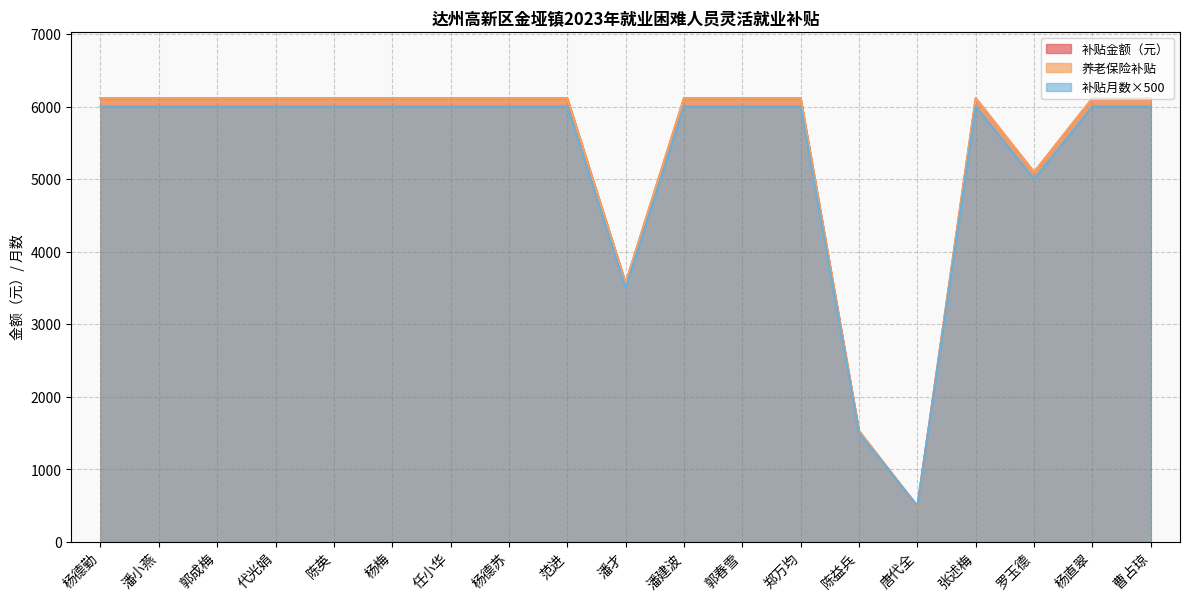

Is it true that 补贴金额 equals 9010.8 at 罗玉德?

False